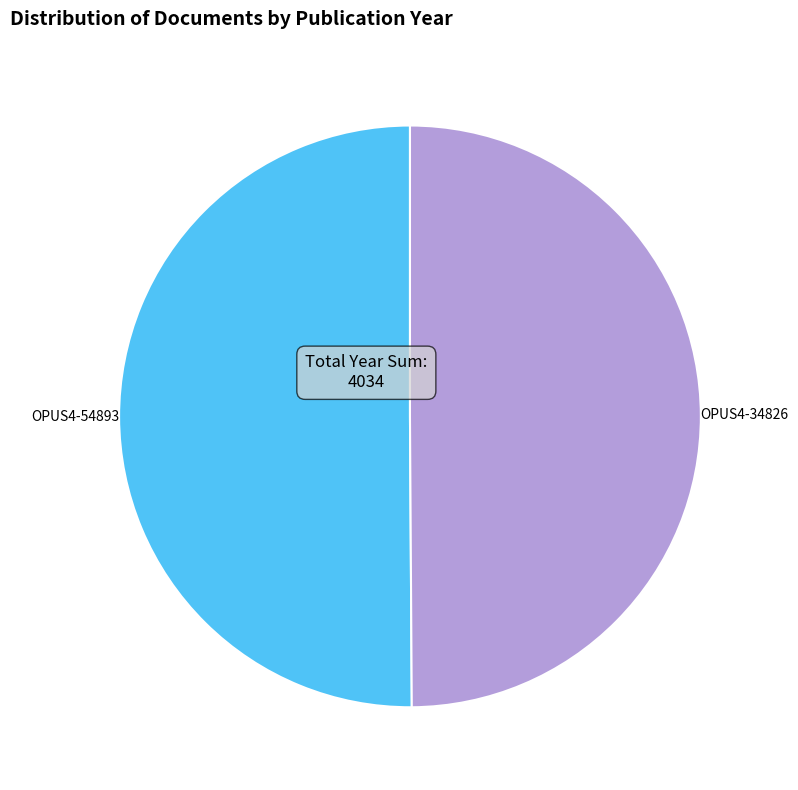

Approximately how many times larger is the value at OPUS4-54893 compared to OPUS4-34826?

1.0